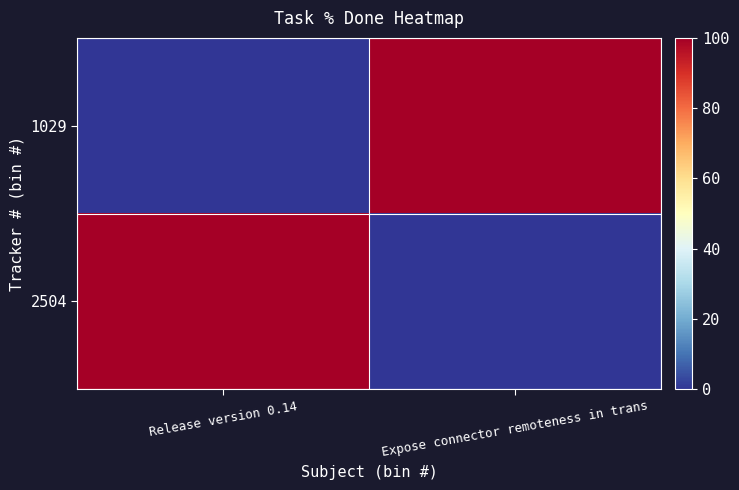

At which category does the chart reach its peak across all series?

Release version 0.14